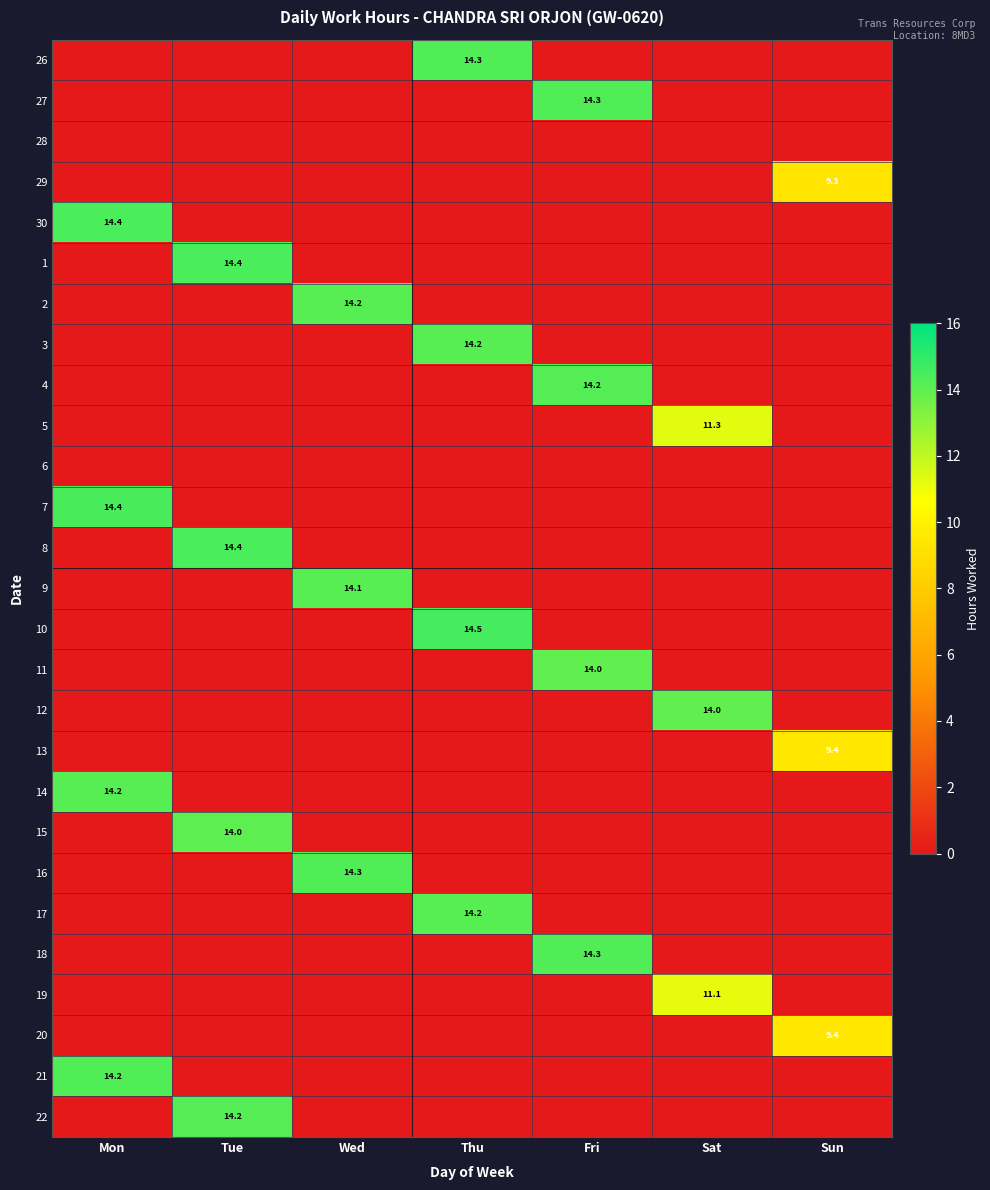

The 30 series shows 0.0 at Wed. True or false?

True